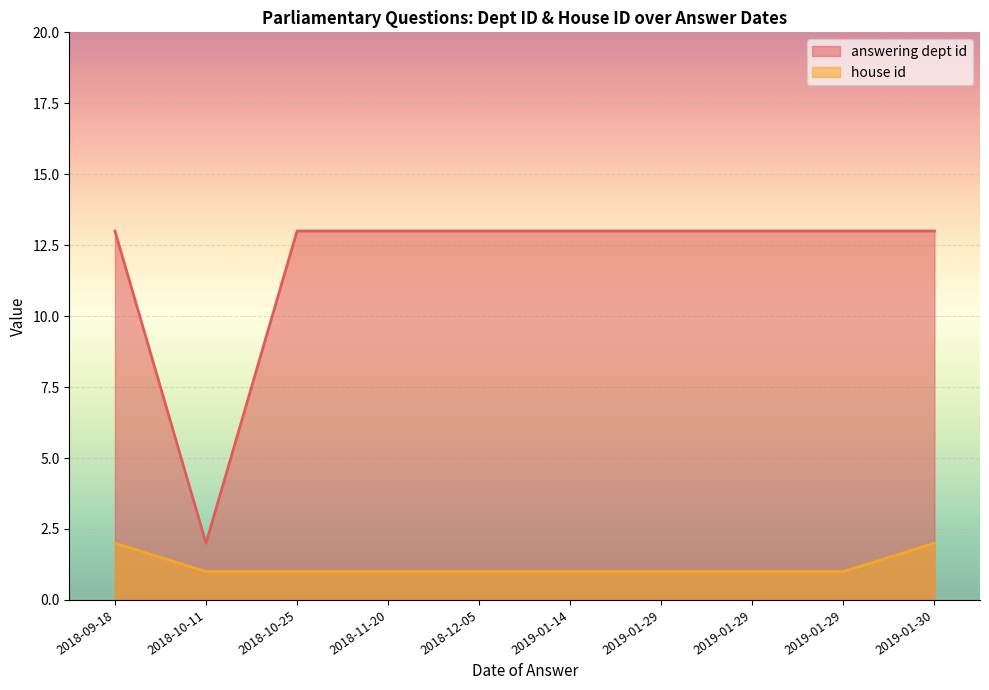

True or false: answering dept id has more than 2 interior local peaks.

False